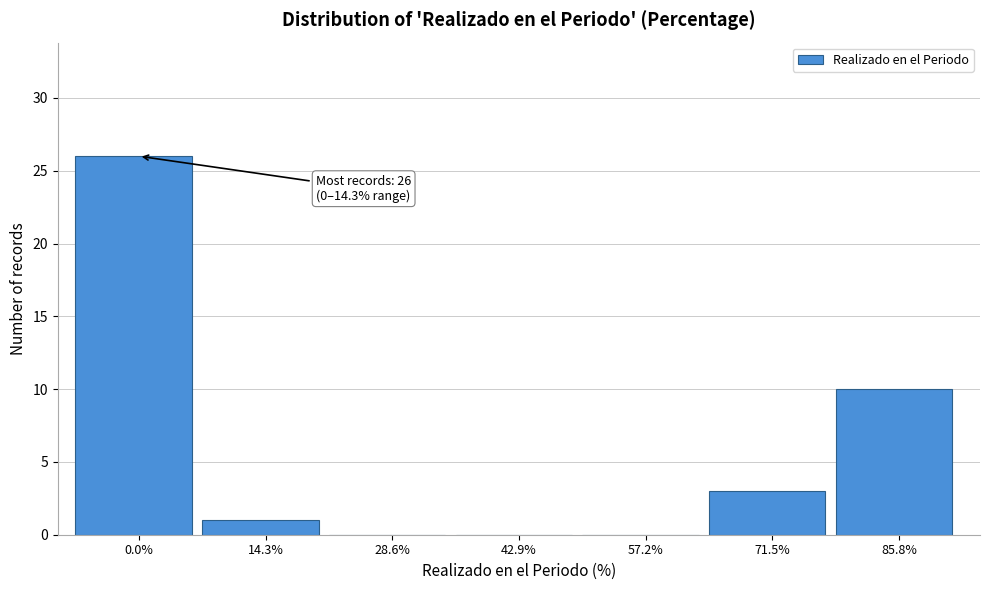

Reading left to right, transcribe all the data shown in this chart.

0.0%=26	14.3%=1	28.6%=0	42.9%=0	57.2%=0	71.5%=3	85.8%=10